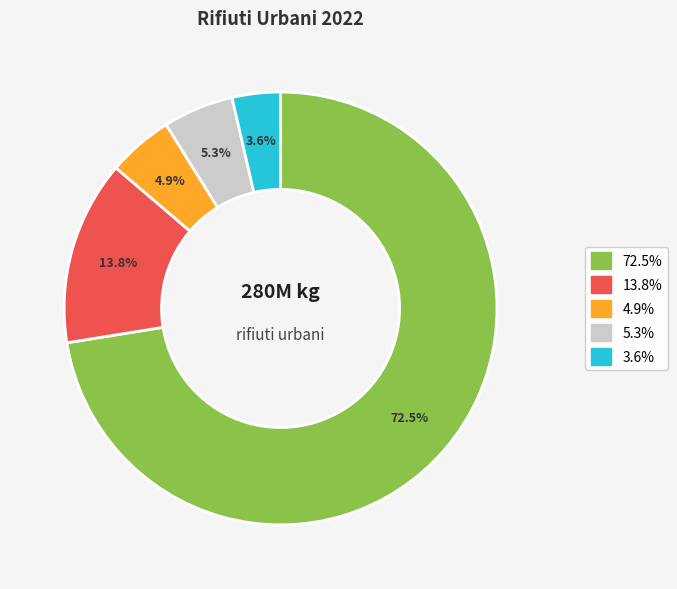

Is there any slice that represents more than half of the pie?

Yes